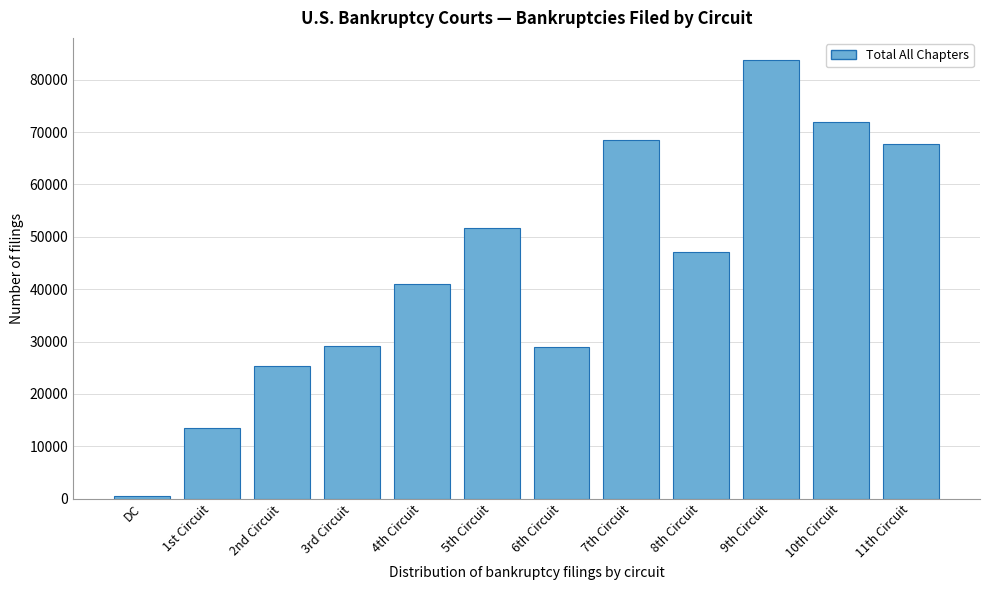

What is the sum of all values?

529080